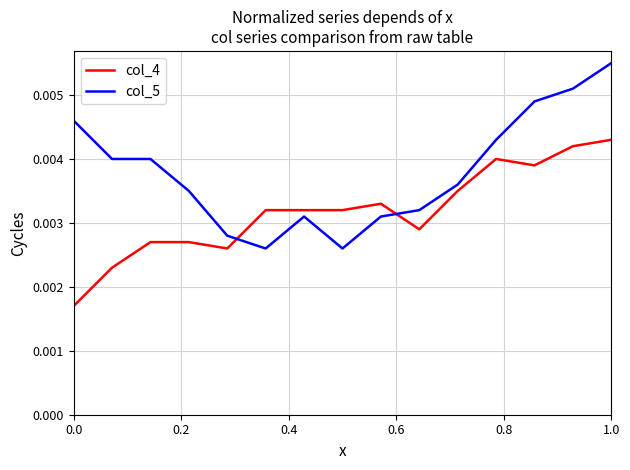

Which series ends up on top after the final intersection of col_5 and col_4?

col_5